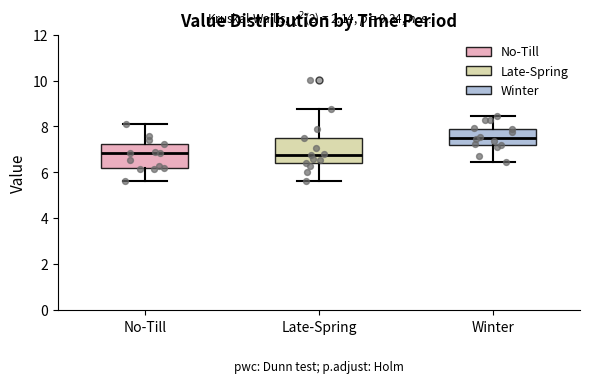

Where is the lower edge of the box for No-Till on the y-axis? The values are not printed on the chart, so give them approximately, as read against the axis.

6.2